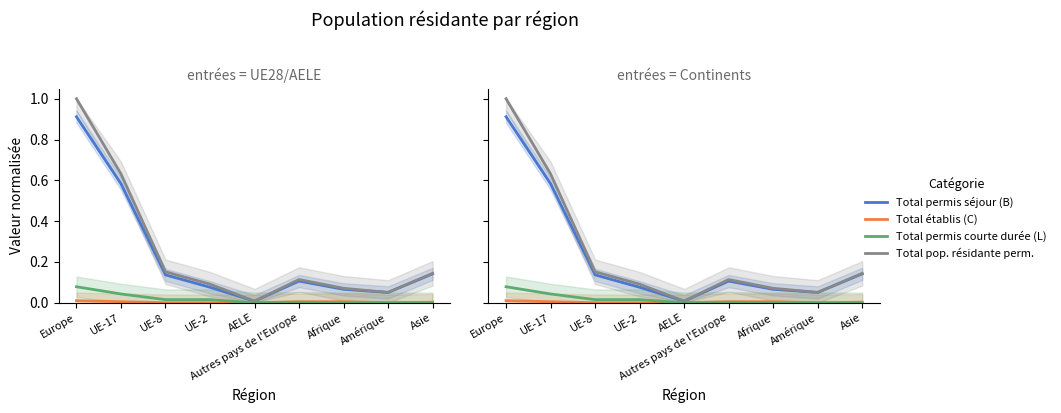

Is it true that Total pop. résidante perm. equals 0.1 at Asie?

False